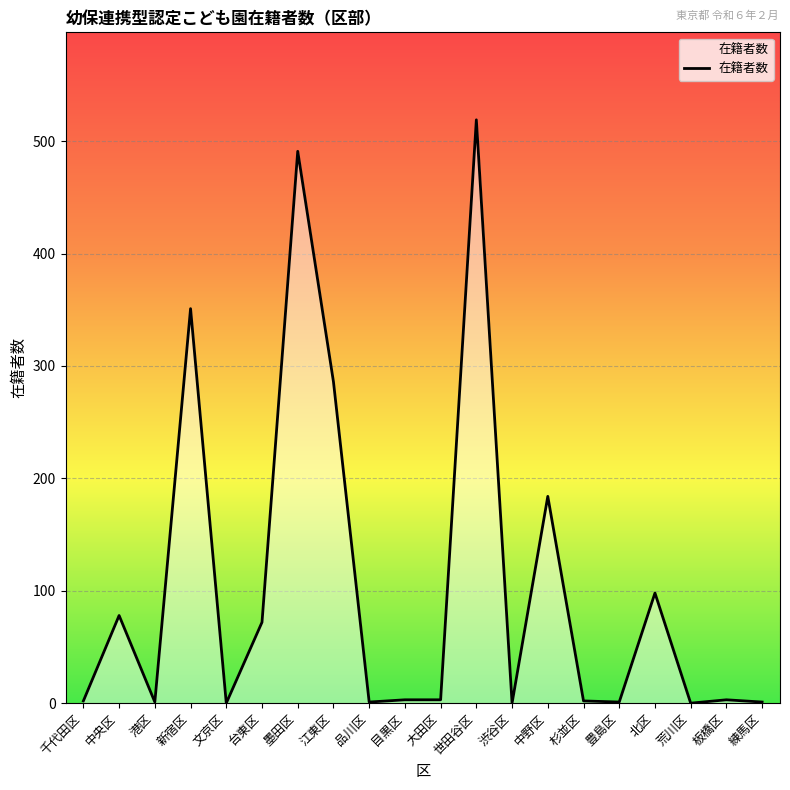

What is the difference between the maximum and minimum values?

519